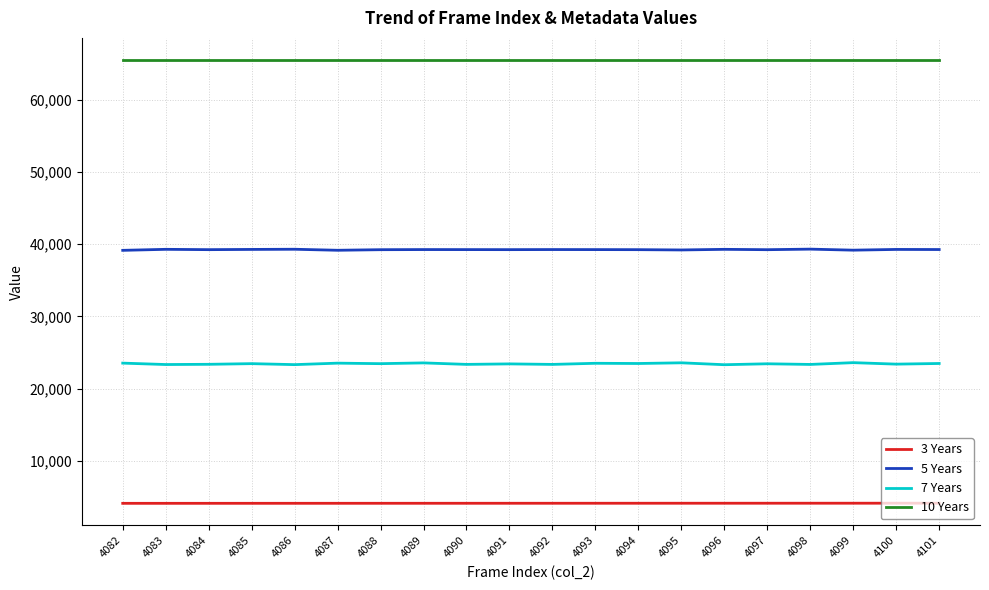

List the series in order of their overall mean, lowest first.

3 Years, 7 Years, 5 Years, 10 Years